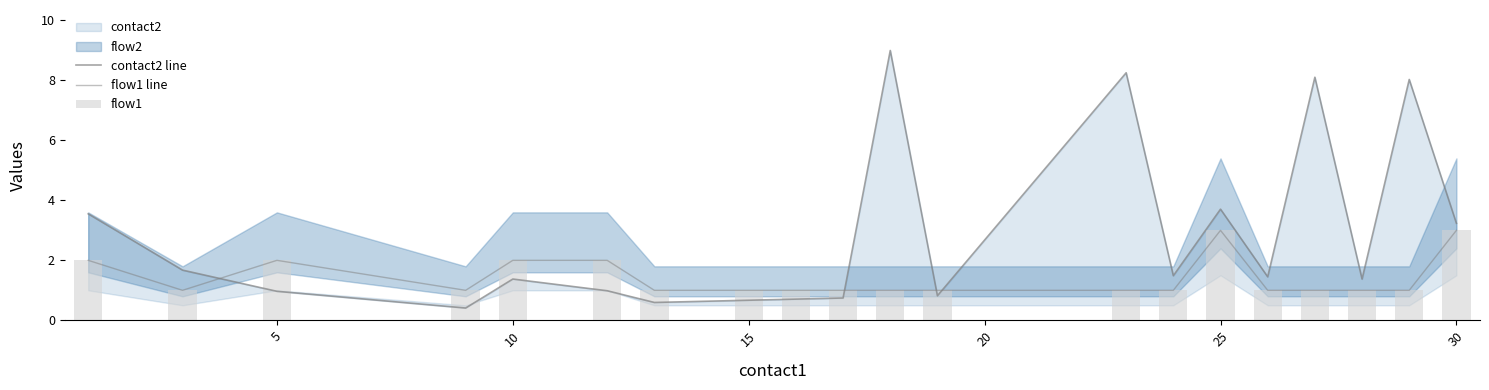

Reading left to right, list all the values displayed in this chart.

contact2 line: 3.6	1.7	1.0	0.4	1.4	1.0	0.6	0.7	0.7	0.7	9.0	0.8	8.3	1.5	3.7	1.5	8.1	1.4	8.0	3.2
flow1 line: 2.0	1.0	2.0	1.0	2.0	2.0	1.0	1.0	1.0	1.0	1.0	1.0	1.0	1.0	3.0	1.0	1.0	1.0	1.0	3.0
flow1: 2.0	1.0	2.0	1.0	2.0	2.0	1.0	1.0	1.0	1.0	1.0	1.0	1.0	1.0	3.0	1.0	1.0	1.0	1.0	3.0